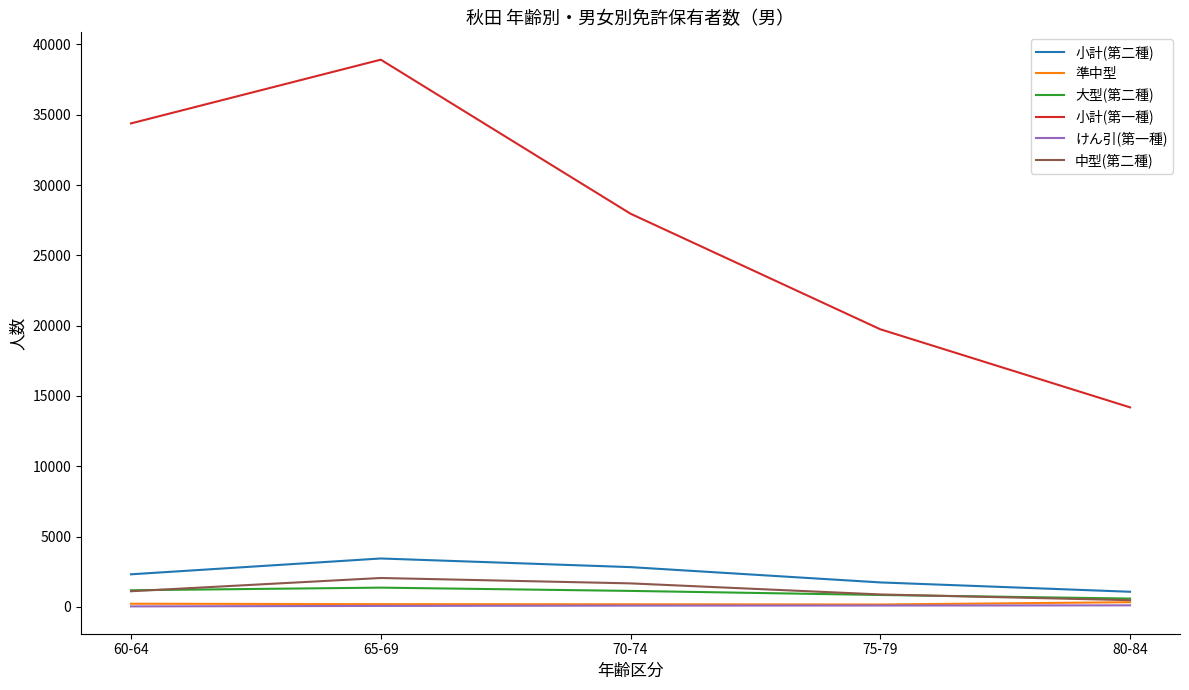

The value of 小計(第一種) at 65-69 is 61525. True or false?

False